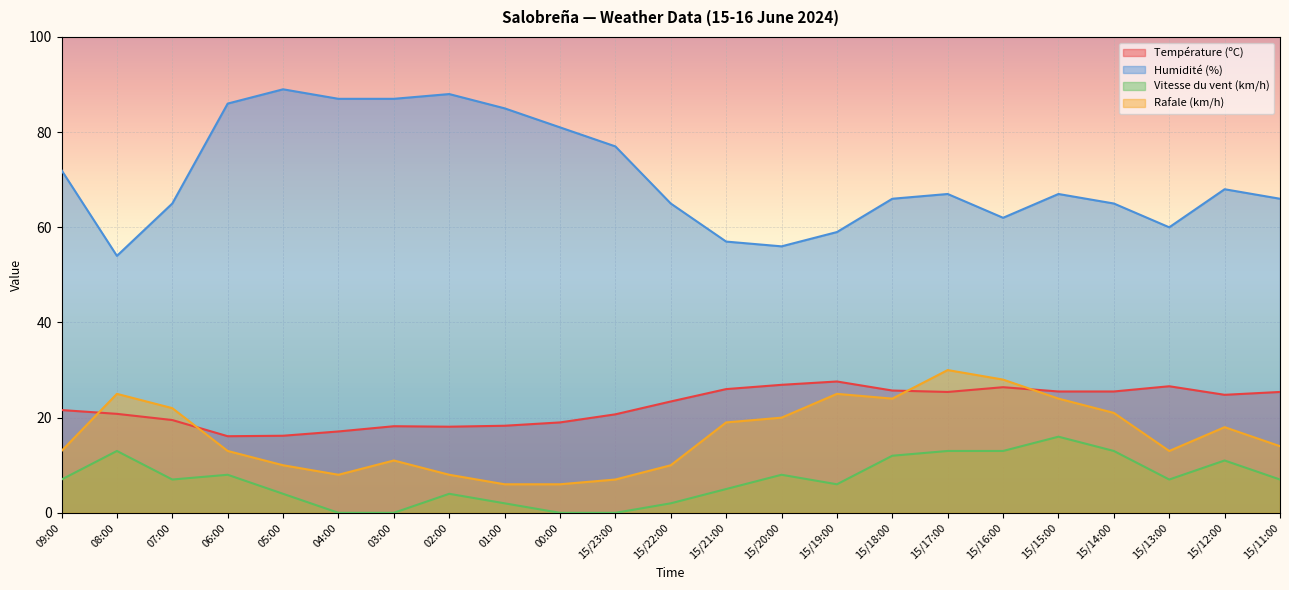

How many data points does each series have?

23